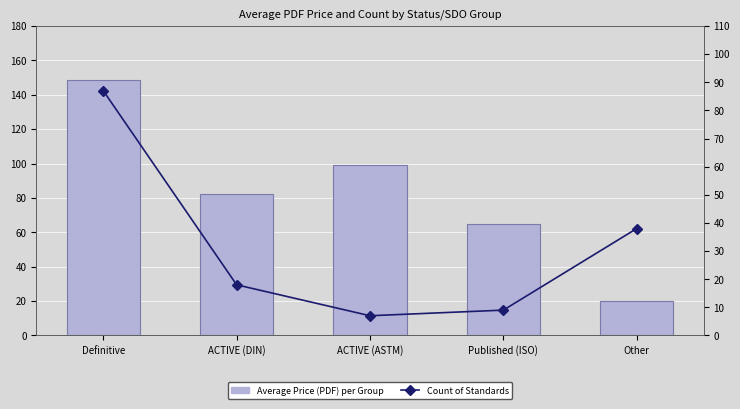

Which label corresponds to the smallest value in the chart?

ACTIVE (ASTM)